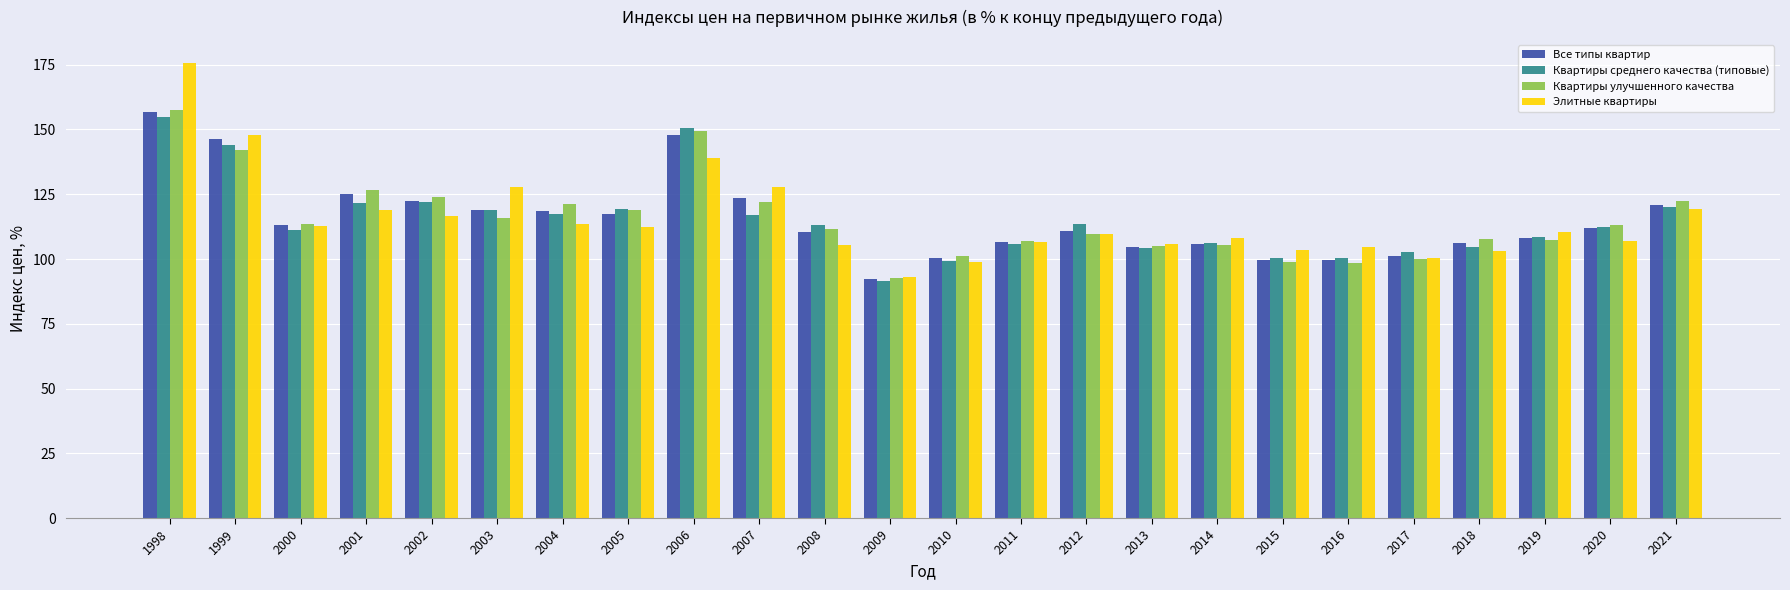

The value of Квартиры улучшенного качества at 2019 is 107.2. True or false?

True